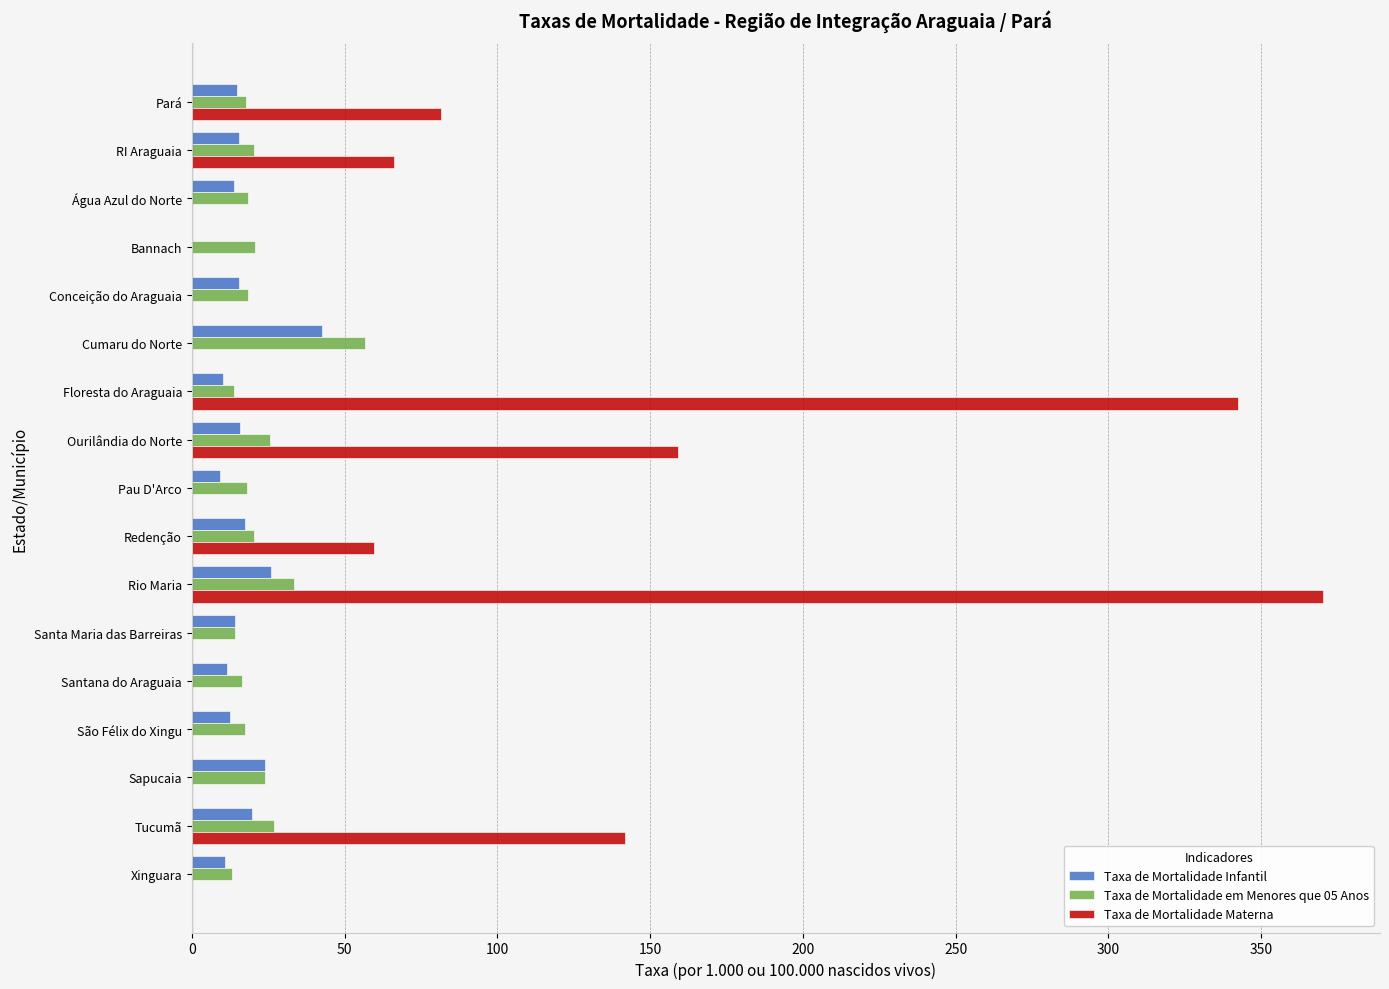

At which category is the sum across all series the highest?

Rio Maria